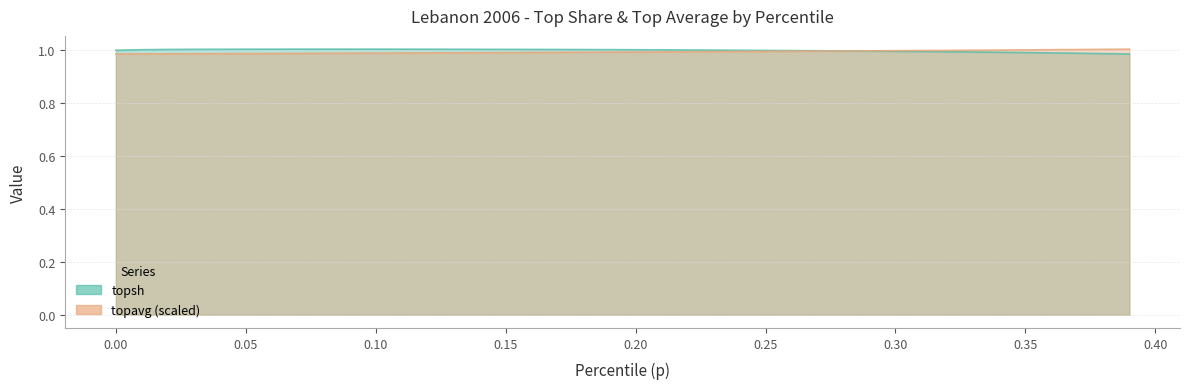

Which series has the largest range (max minus min)?

topsh